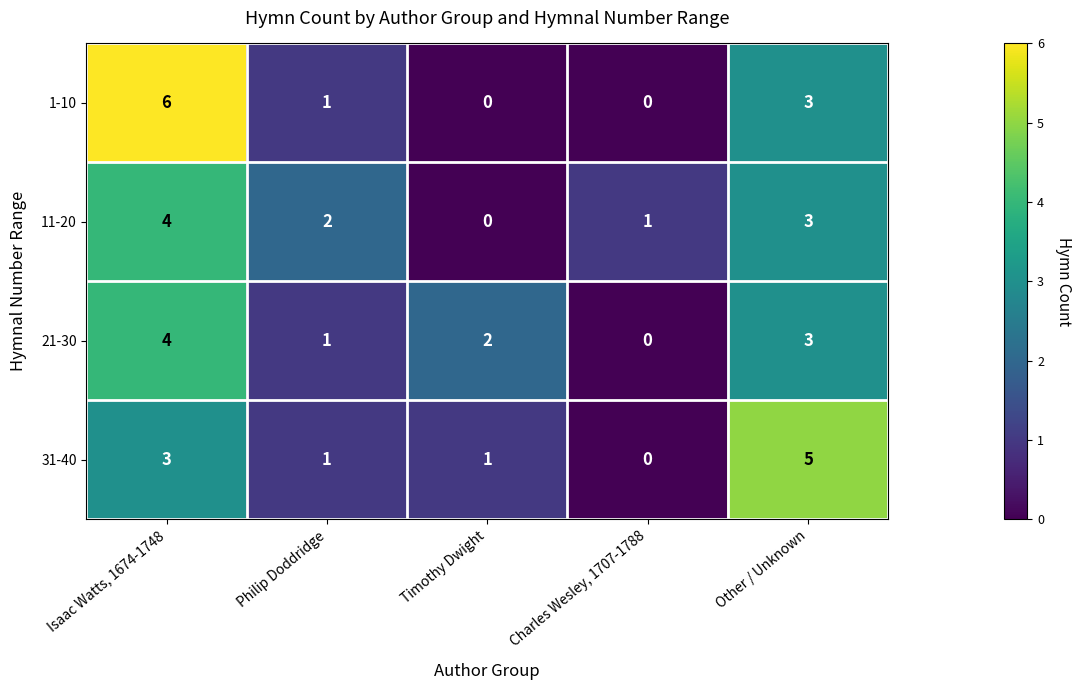

The 1-10 series shows 2 at Philip Doddridge. True or false?

False